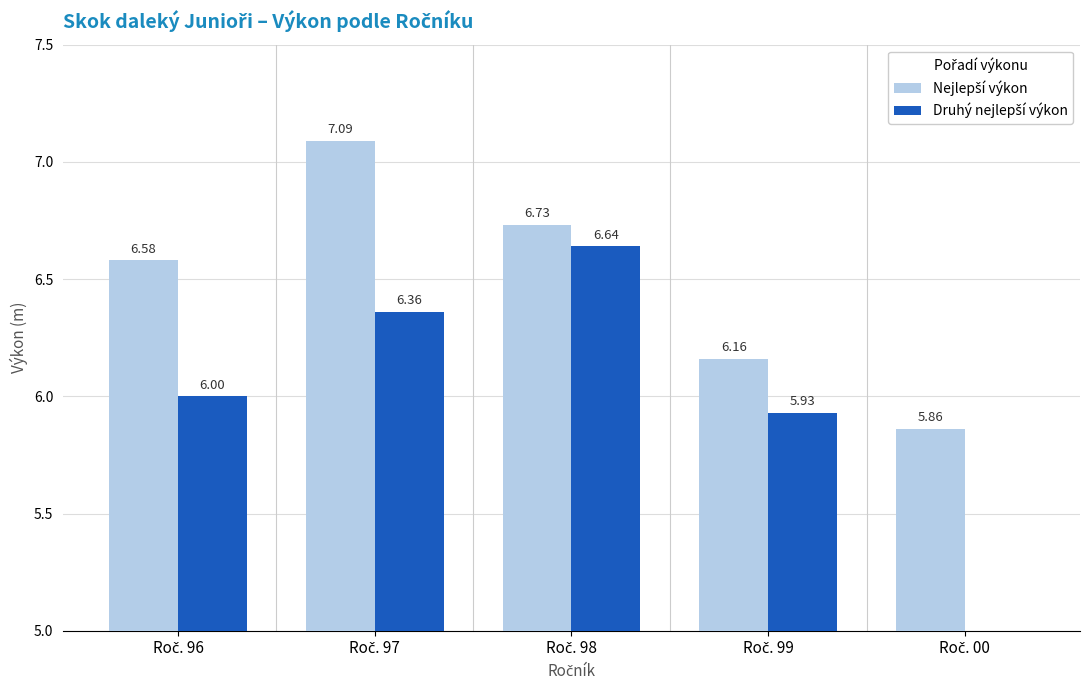

Between Roč. 97 and Roč. 98, which series saw the biggest shift?

Nejlepší výkon